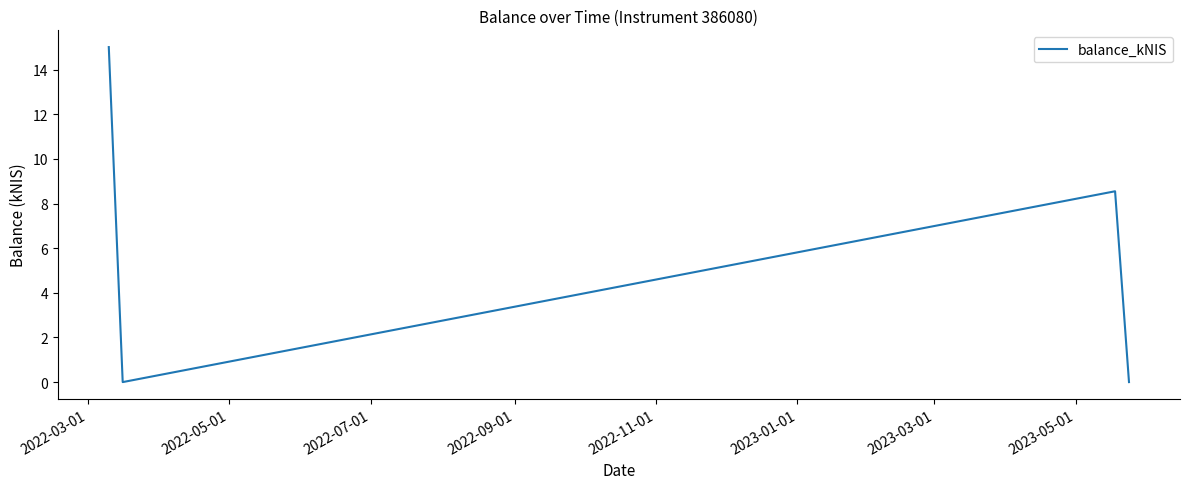

How many interior local peaks (higher than both neighbors) does the data have?

1